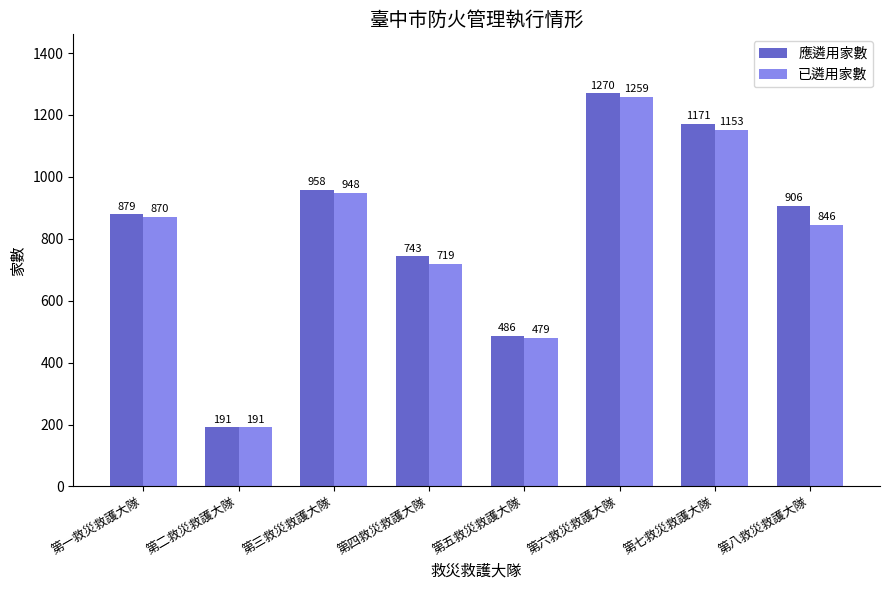

What is the difference between the 應遴用家數 values at 第三救災救護大隊 and 第二救災救護大隊?

767